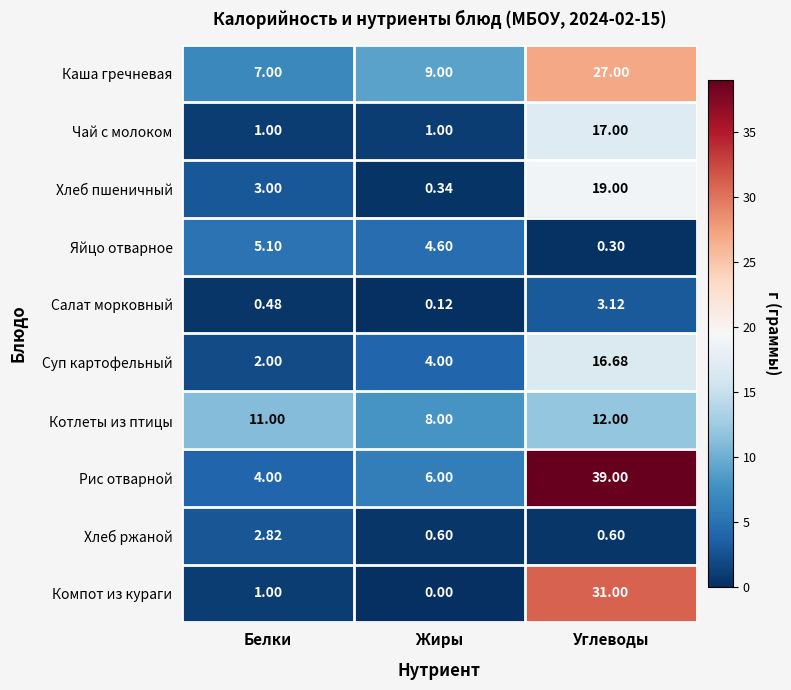

At which category does the chart reach its peak across all series?

Углеводы